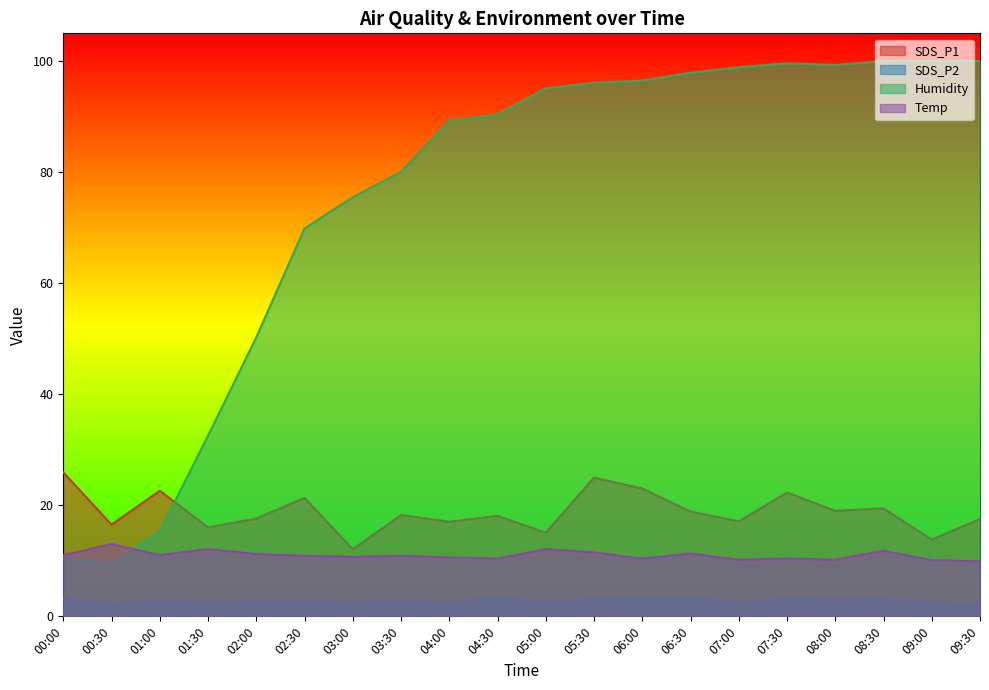

At 07:30, list the series in order from smallest to largest.

SDS_P2, Temp, SDS_P1, Humidity